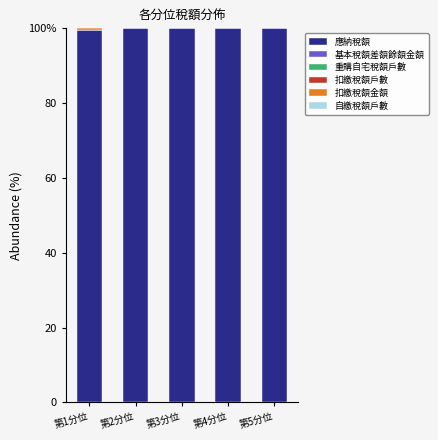

What is the difference between the maximum and second lowest values in the 扣繳稅額金額 series?

0.5